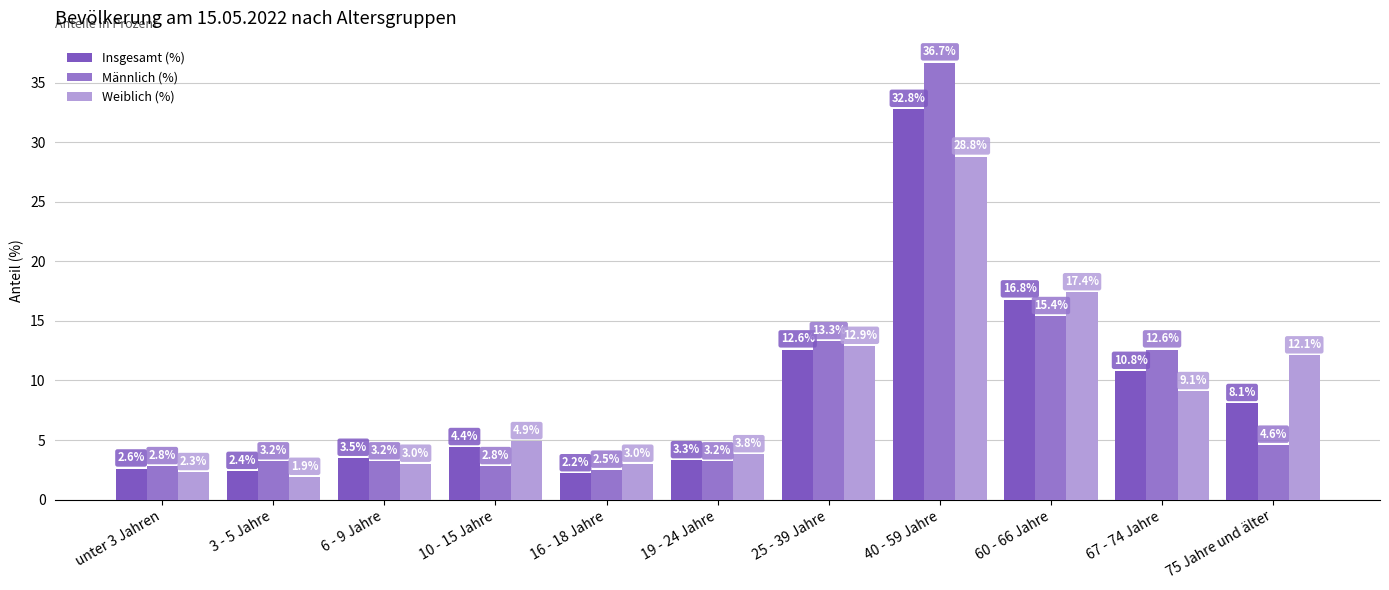

Where does the Insgesamt (%) series first go above 4?

10 - 15 Jahre